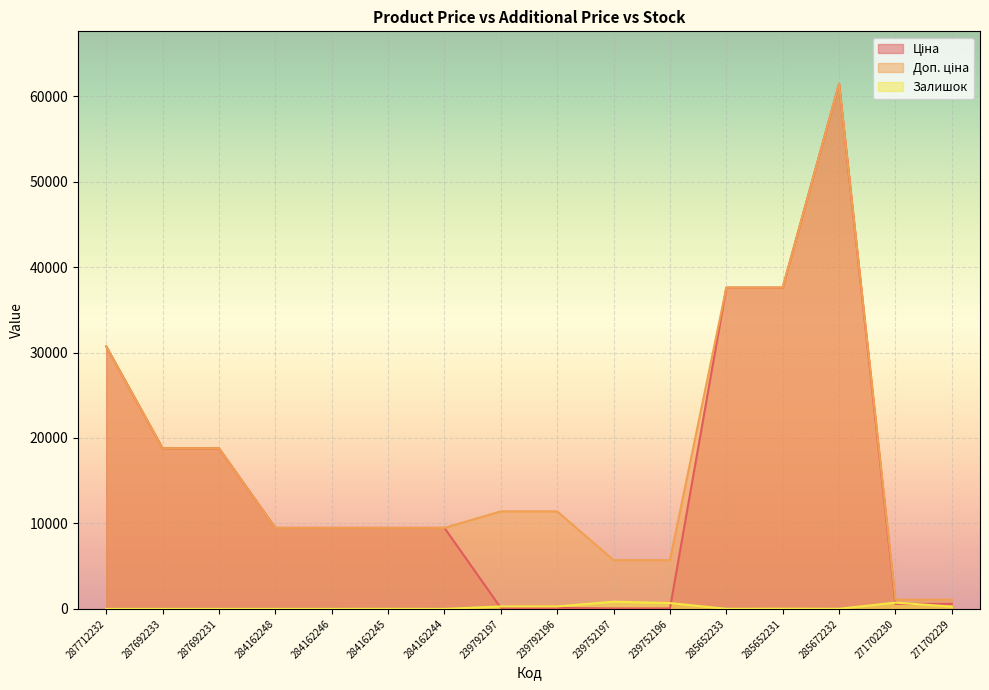

How many lines are shown in the chart?

3